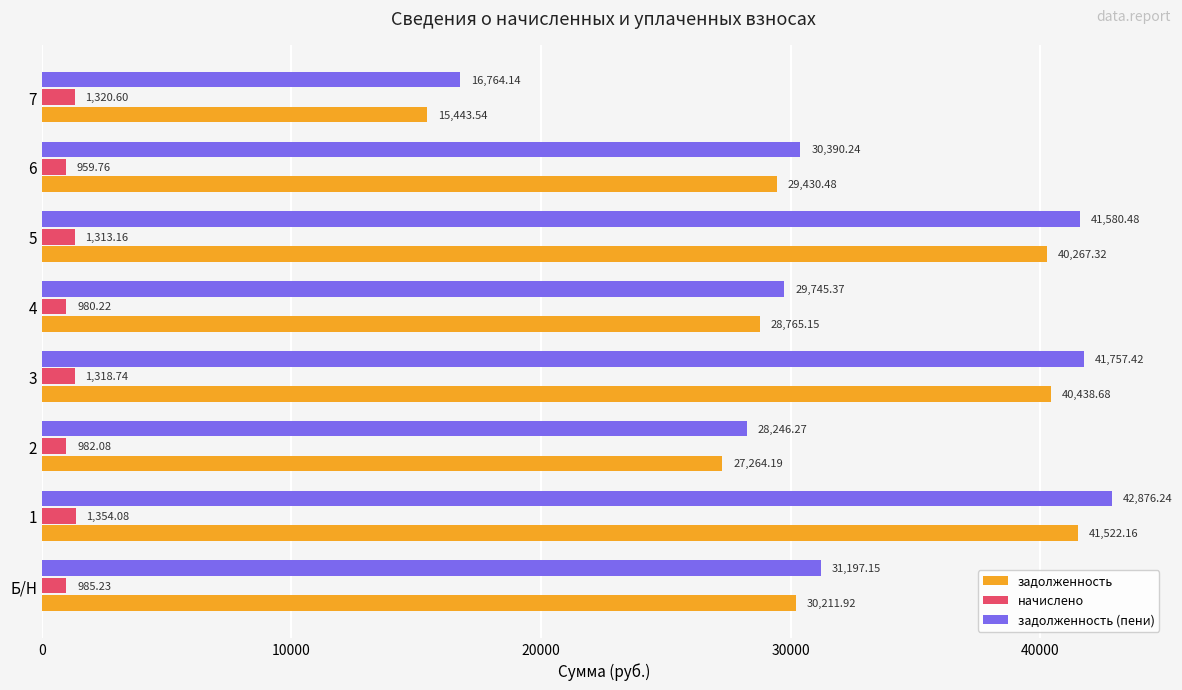

Between 2 and 3, which series saw the biggest shift?

задолженность (пени)